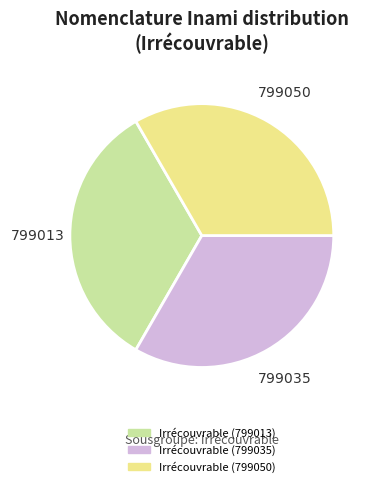

The Irrécouvrable (799035) slice represents 33% of the pie. True or false?

True